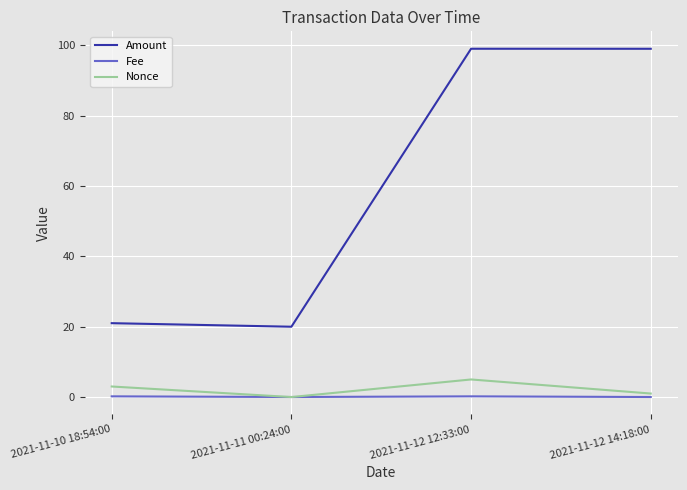

What is the highest value of the Amount series?

99.0